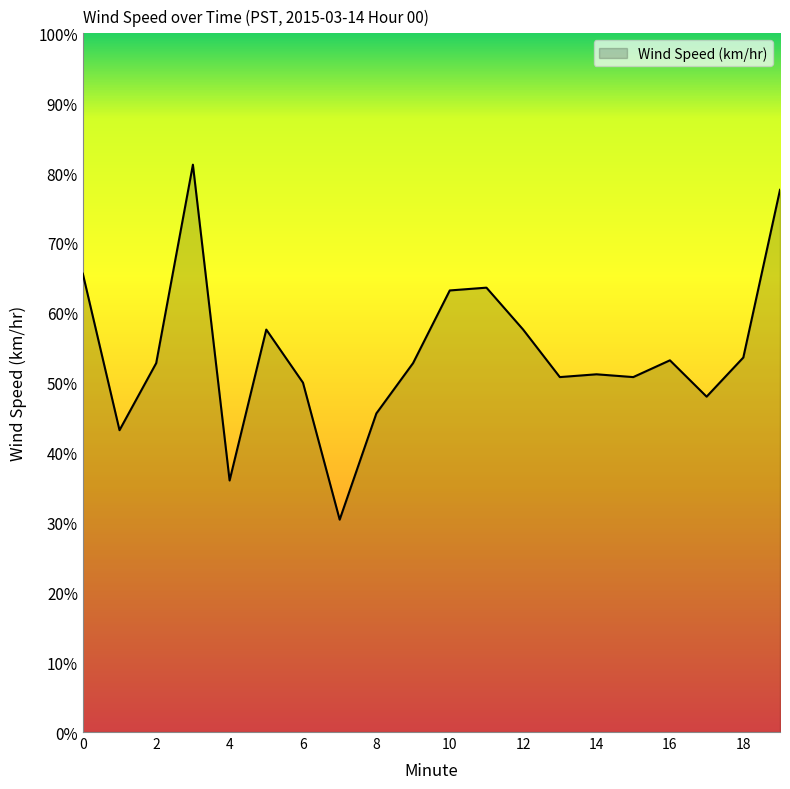

What is the difference between the maximum and minimum values?

50.8